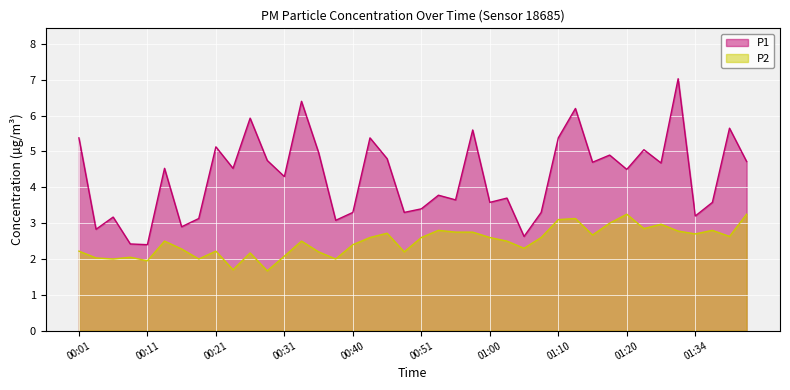

True or false: P1 has more than 1 interior local peaks.

True